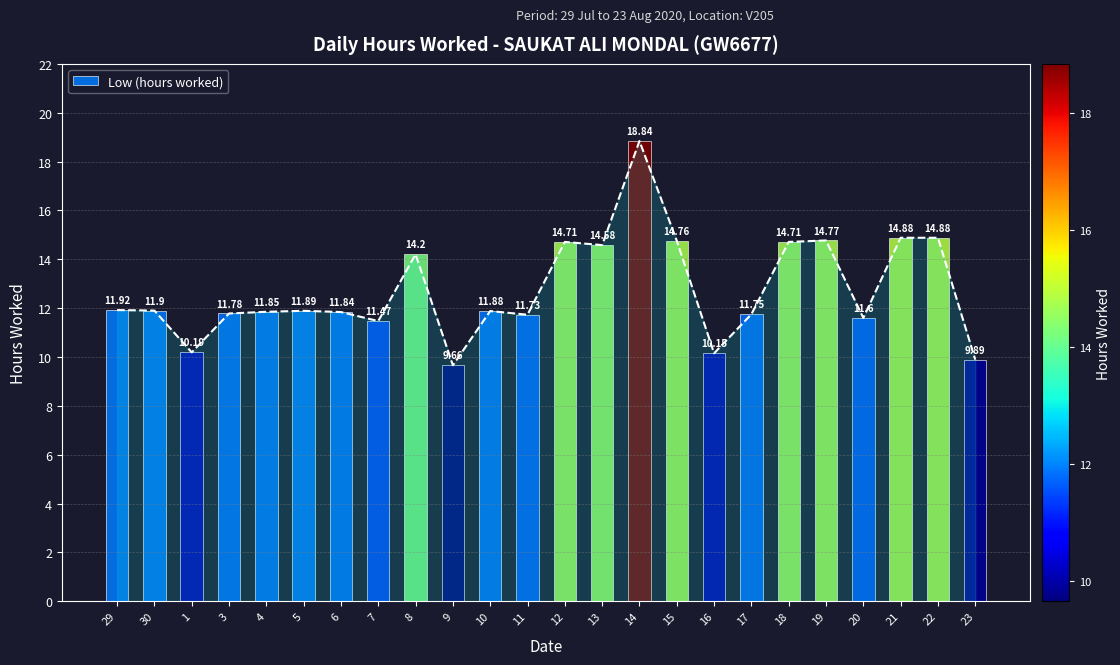

Rank the categories by value from lowest to highest.

9, 23, 16, 1, 7, 20, 11, 17, 3, 6, 4, 10, 5, 30, 29, 8, 13, 12, 18, 15, 19, 21, 22, 14